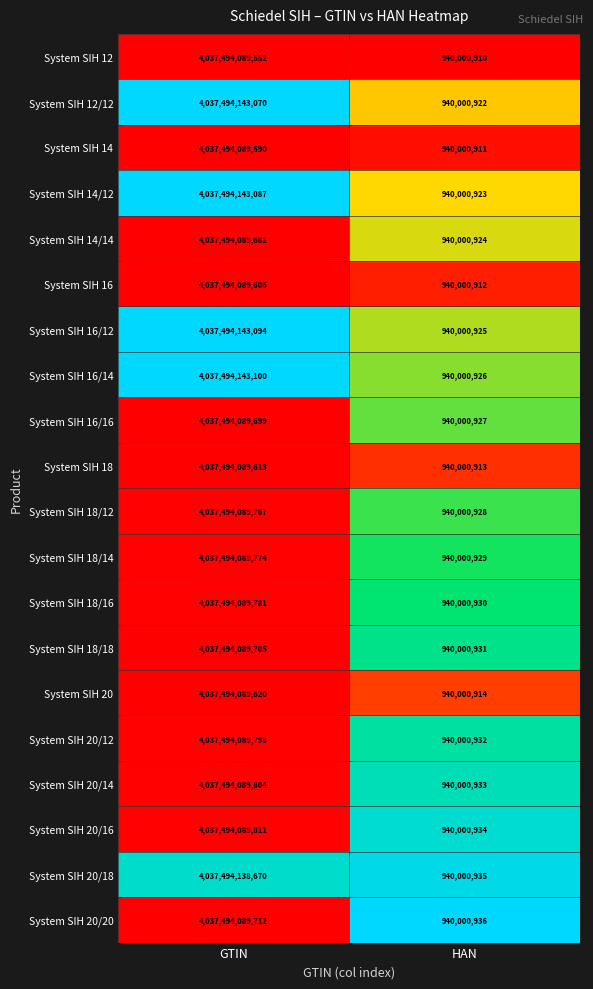

Which series has the largest total across all categories?

System SIH 16/14